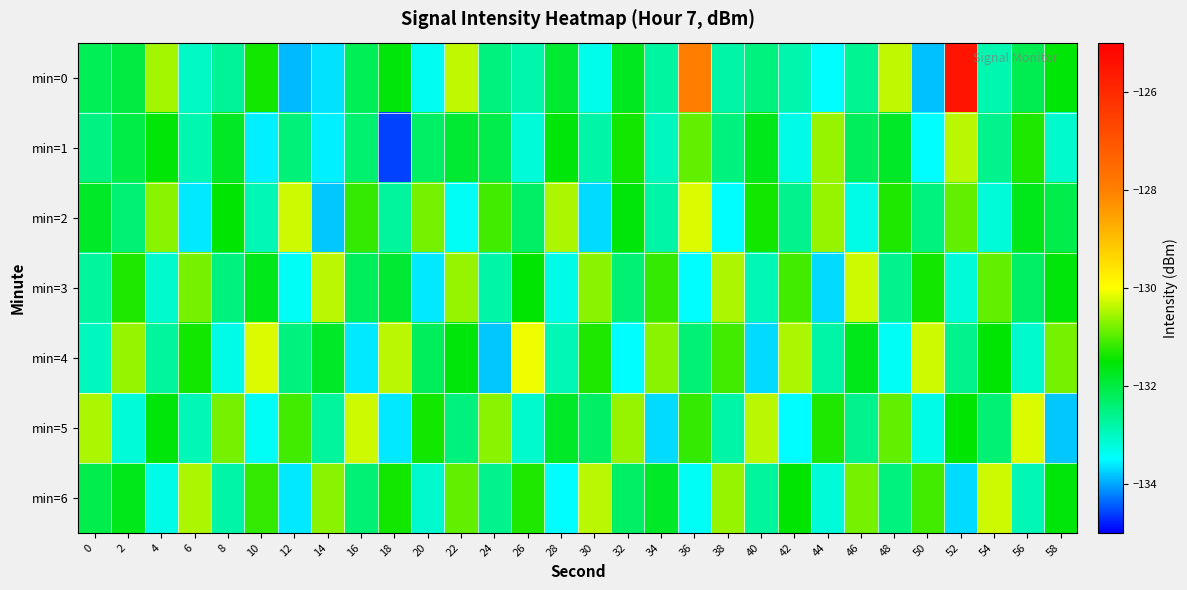

List the series in order of their peak value, highest first.

min=0, min=4, min=2, min=5, min=3, min=6, min=1